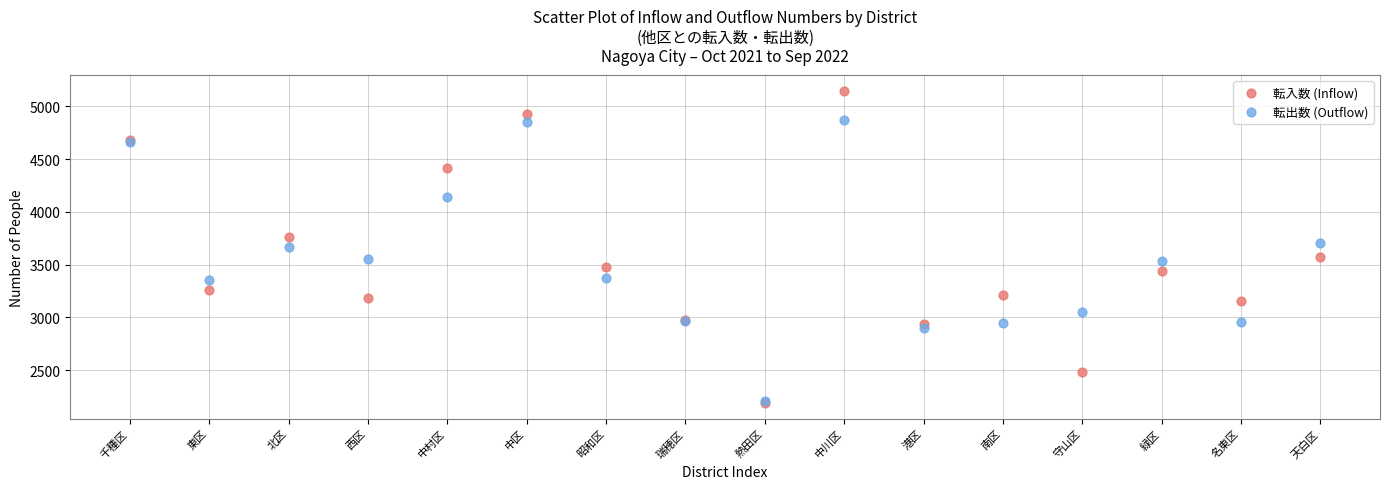

Which series has the largest Y range (max minus min)?

転入数 (Inflow)